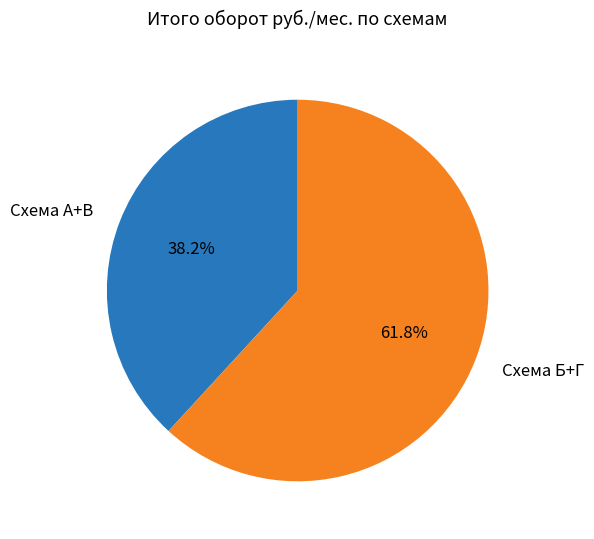

How many slices are in this pie chart?

2